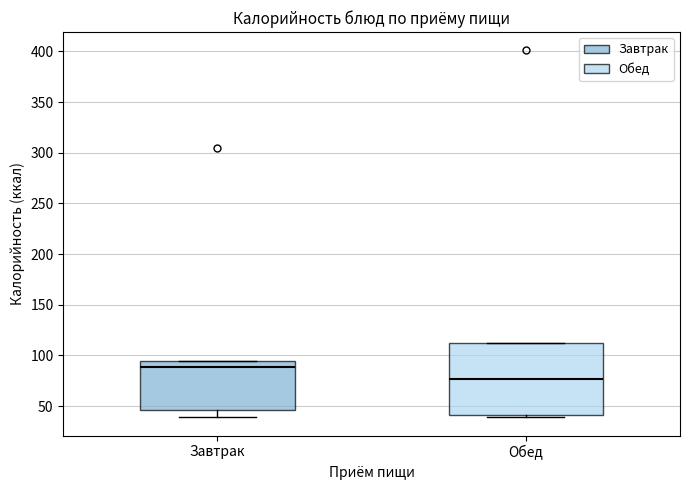

Reading left to right, transcribe this box plot: for each box, give where its median line is, the range the box spans, and where its two whiskers end, as read against the y-axis. The values are not printed on the chart, so give them approximately, as read against the axis.

Завтрак: median 90, box 45 to 95, whiskers 40 to 95
Обед: median 75, box 40 to 110, whiskers 40 (just below the box's lower edge) to 110